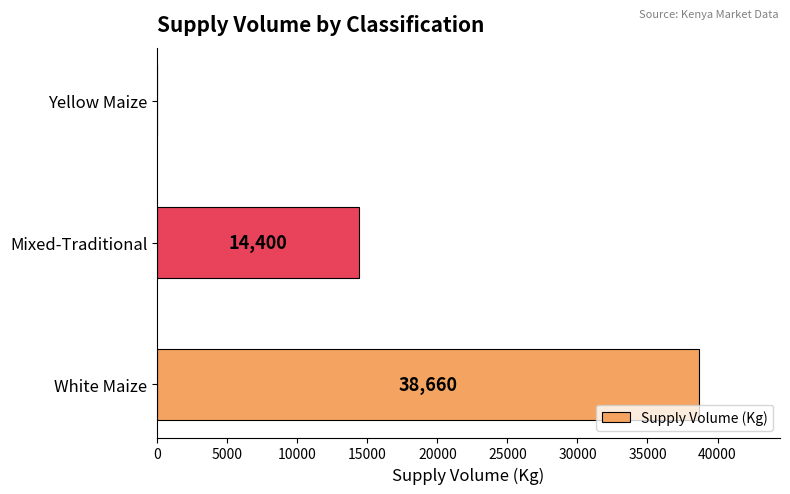

Where is the data nearest to the value 19330?

Mixed-Traditional